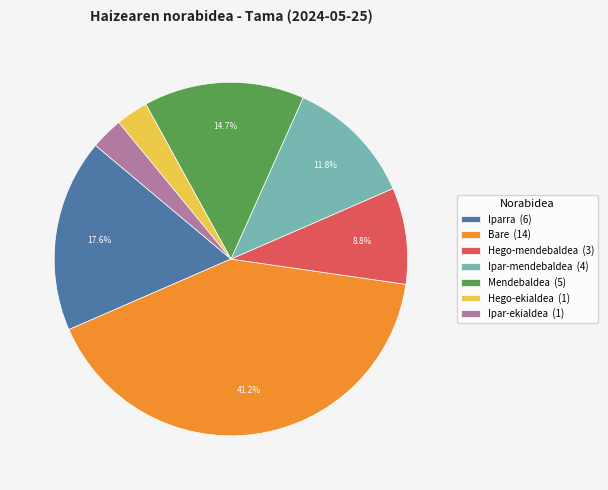

How many slices are in this pie chart?

7